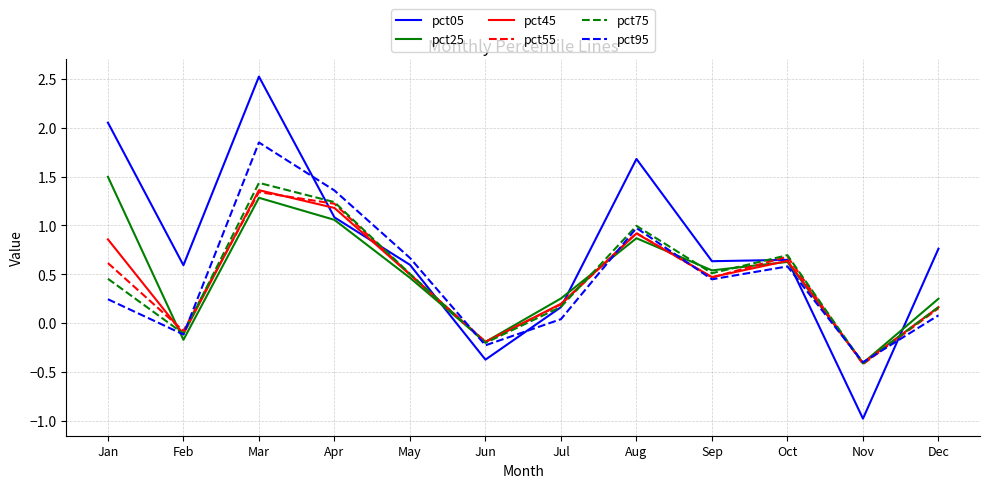

The value of pct75 at Nov is -0.4. True or false?

True